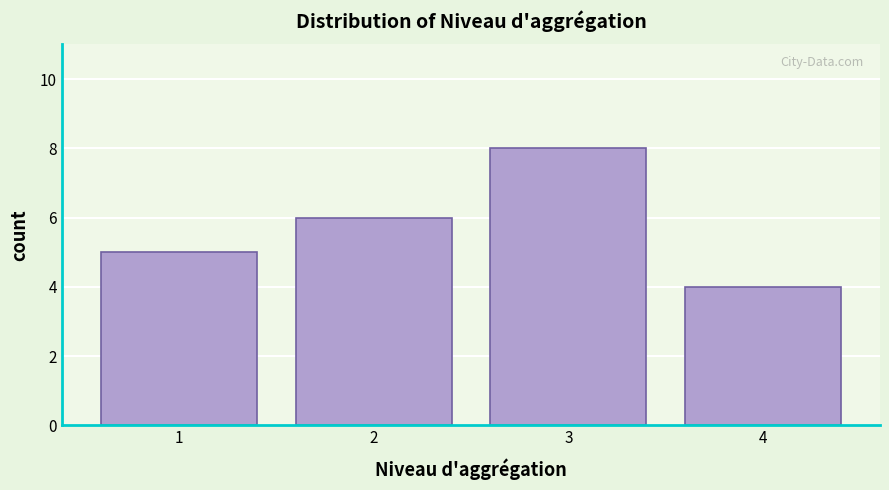

Reading right to left, extract all data points from this chart.

4=4	3=8	2=6	1=5